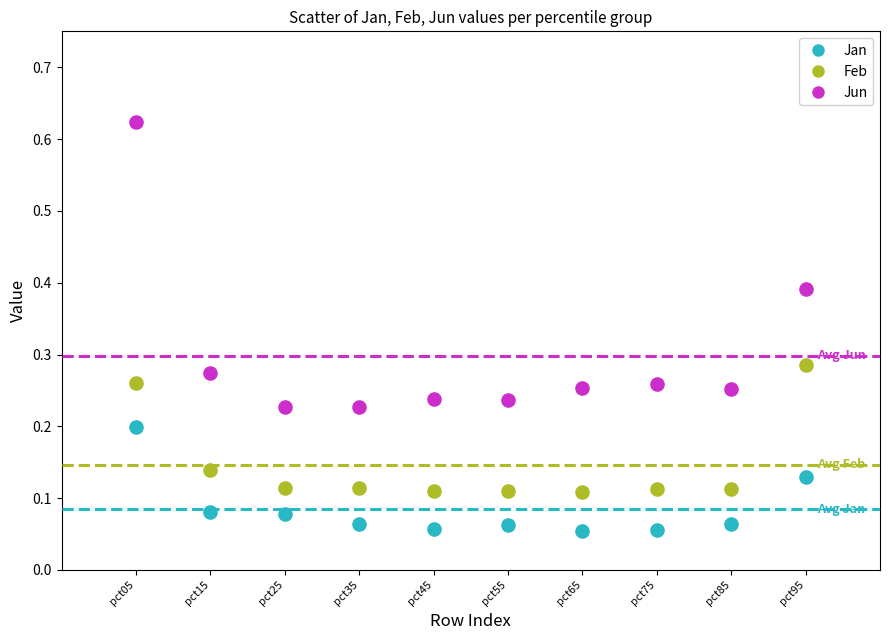

Which series contains the lowest Y value?

Jan